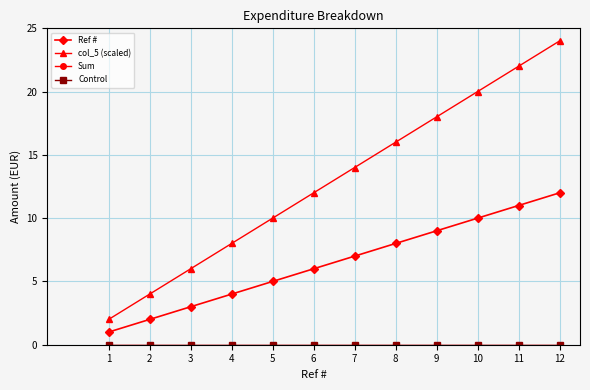

Does the chart have visible grid lines?

Yes